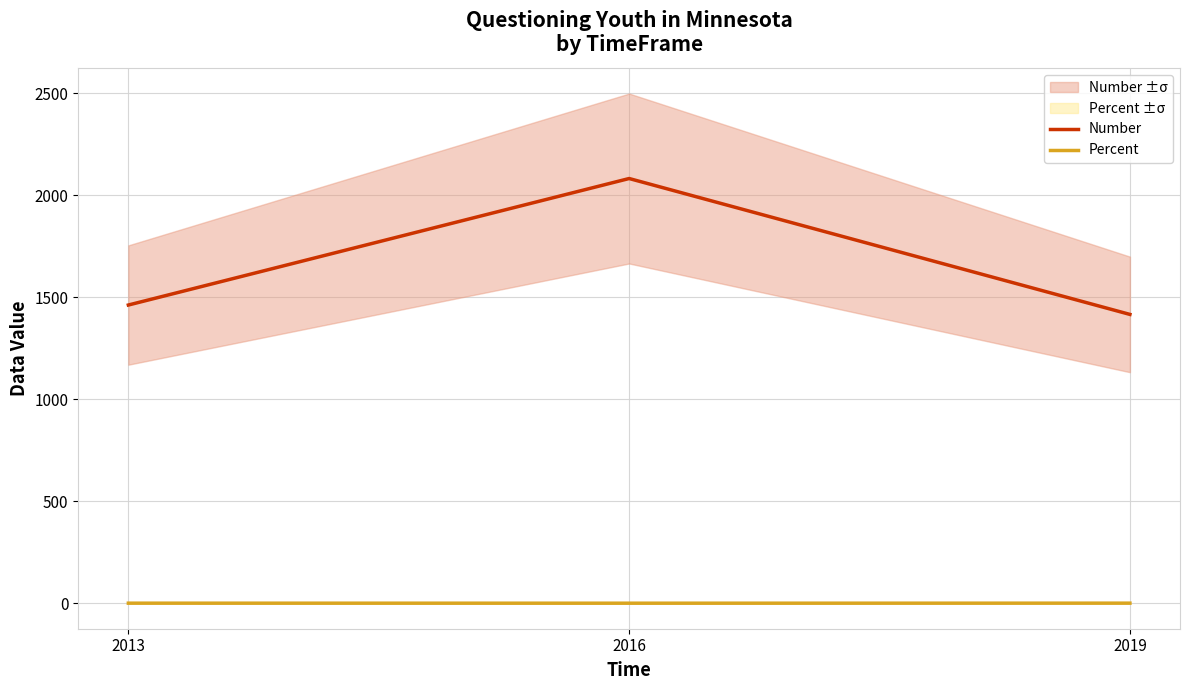

What value does the Percent series have at 2019?

1.0